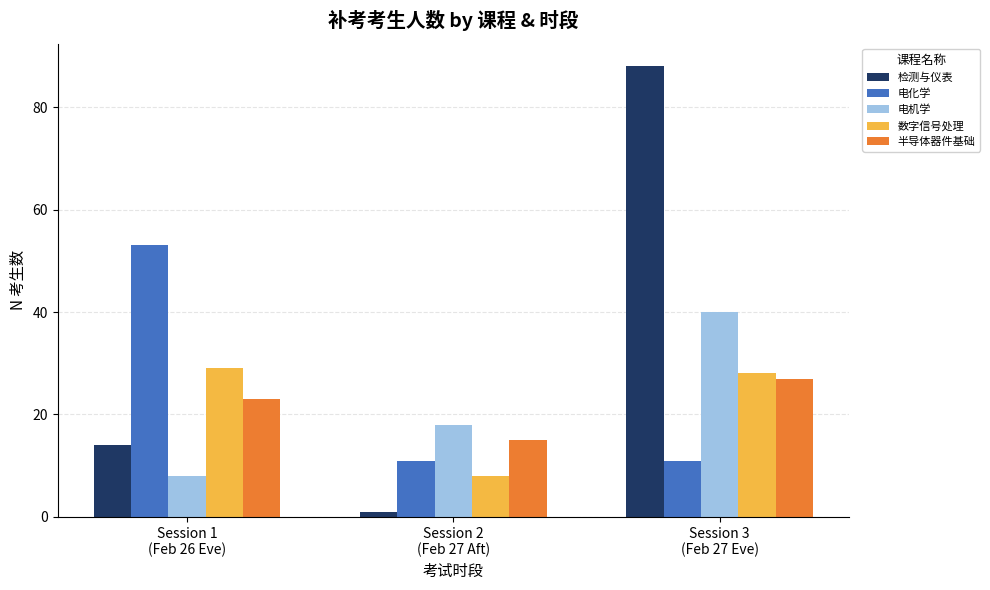

What is the difference between the maximum and minimum values in the 电机学 series?

32